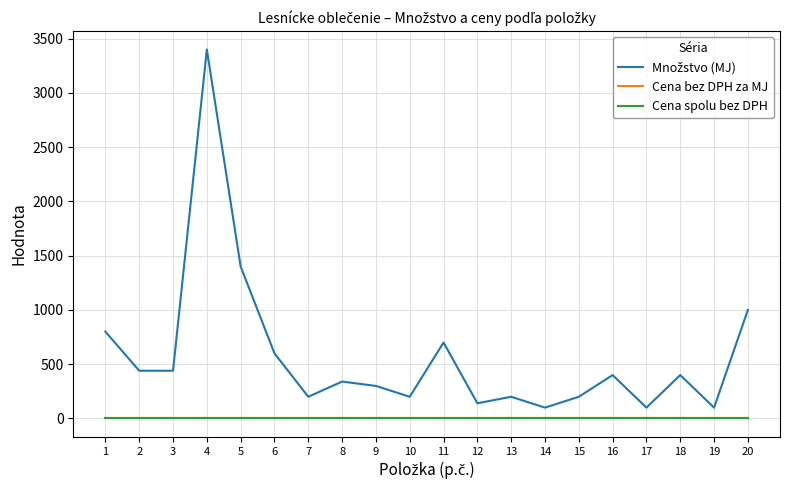

What is the total value across all series at 17?

100